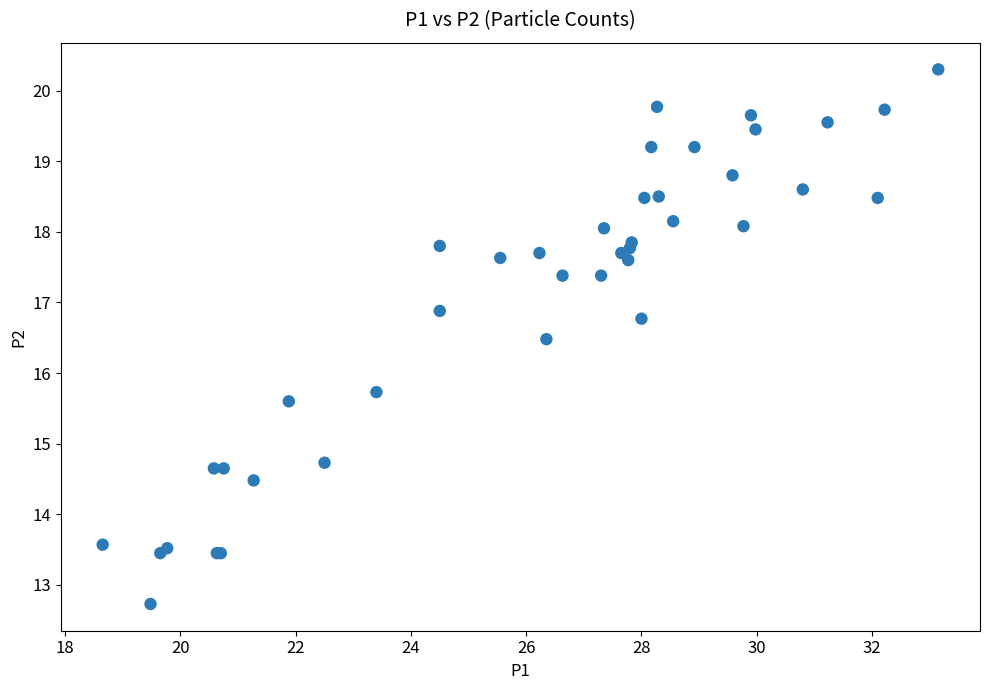

What Y value in the scatter plot is closest to 16?

15.7